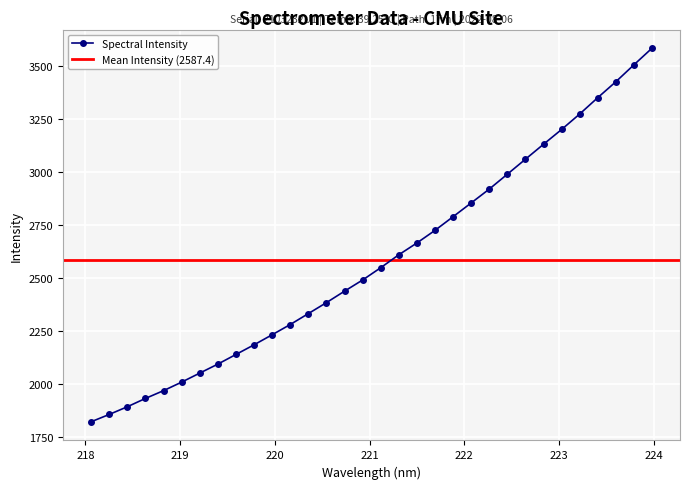

What is the lowest value of the Spectral Intensity series?

1823.5